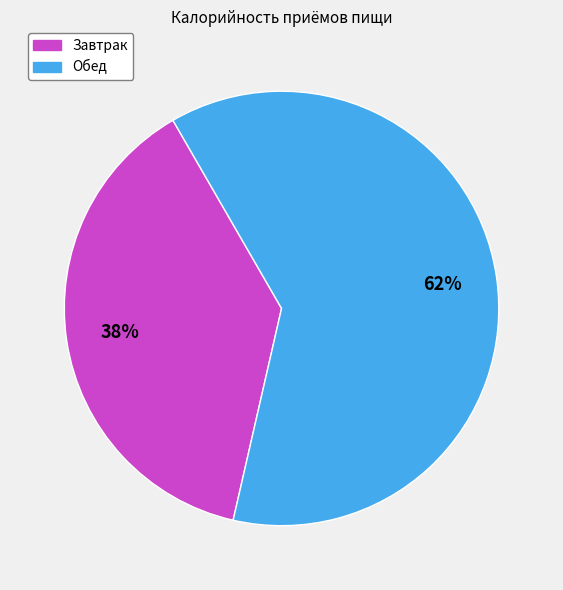

Is Завтрак the majority of the pie?

No